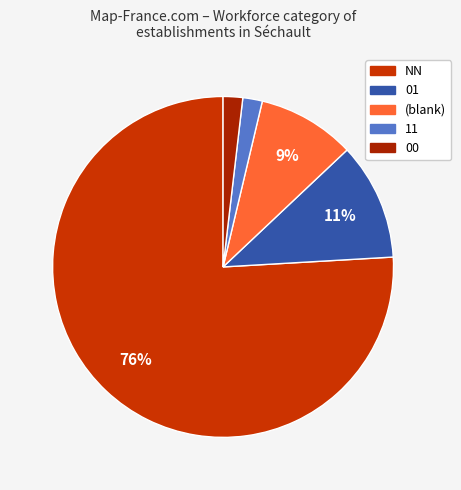

To the nearest percent, what is the difference between the largest and smallest slice percentages?

74%